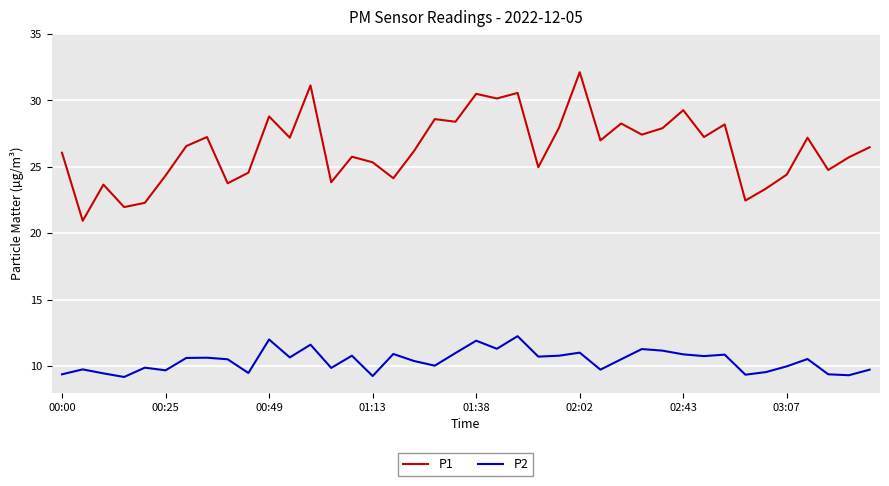

Rank the series by their average value, from highest to lowest.

P1, P2